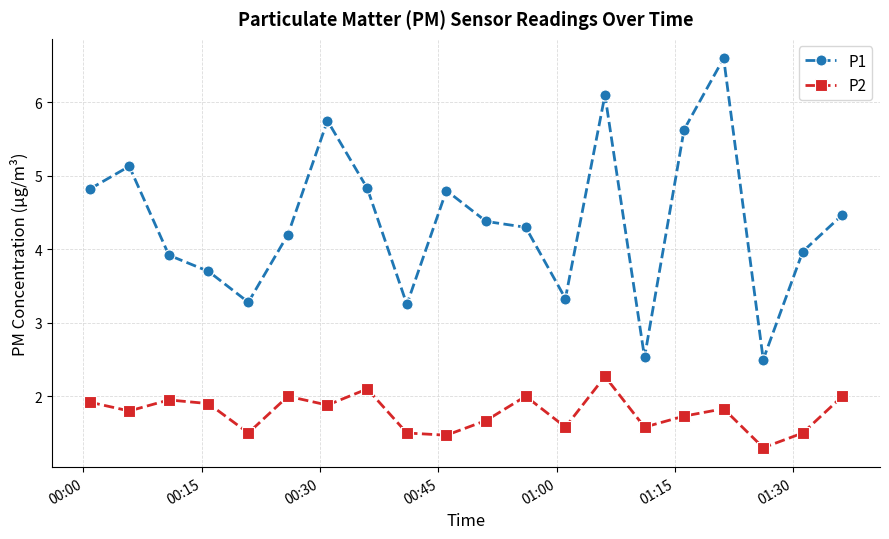

What is the value of the P2 point at the 17th from the left?

1.8